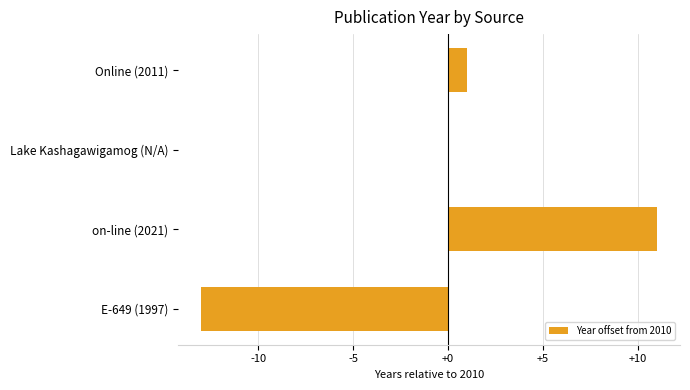

Where is the data nearest to the value -1?

Lake Kashagawigamog (N/A)